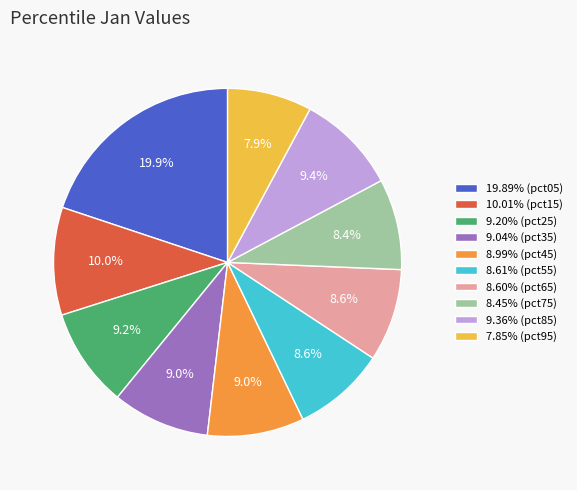

How many slices are in this pie chart?

10